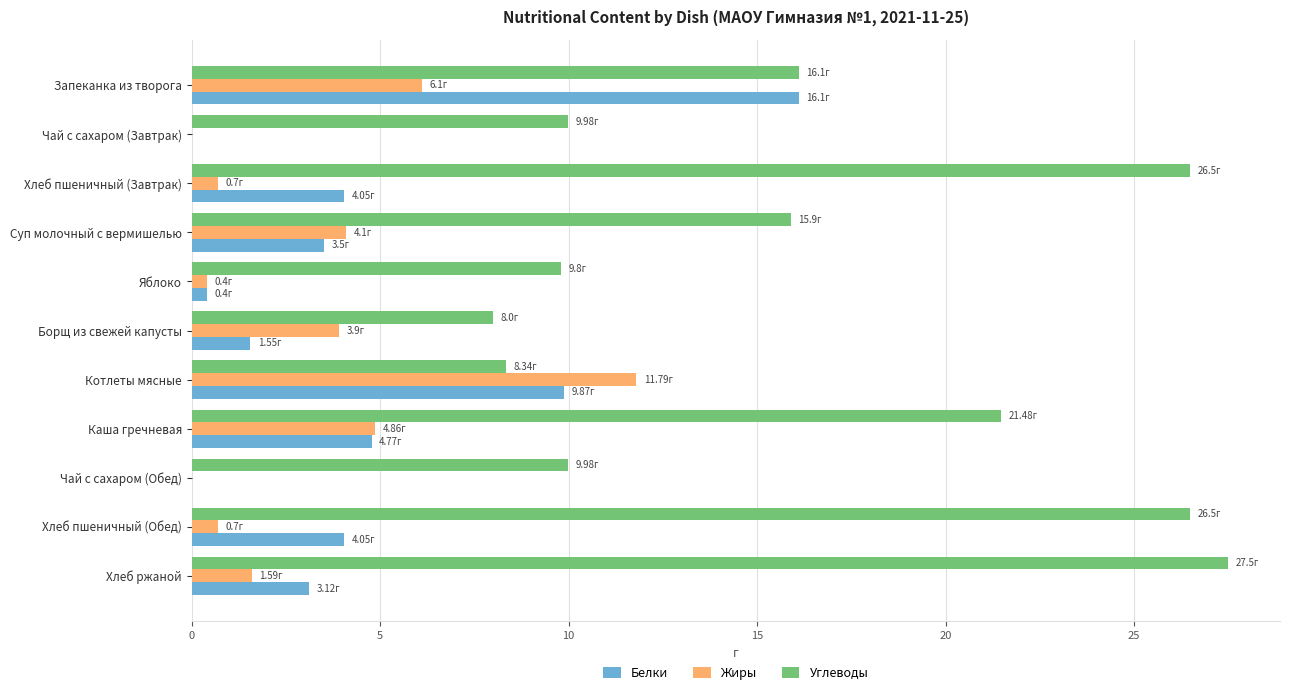

Where is Жиры nearest to the value 5?

Каша гречневая